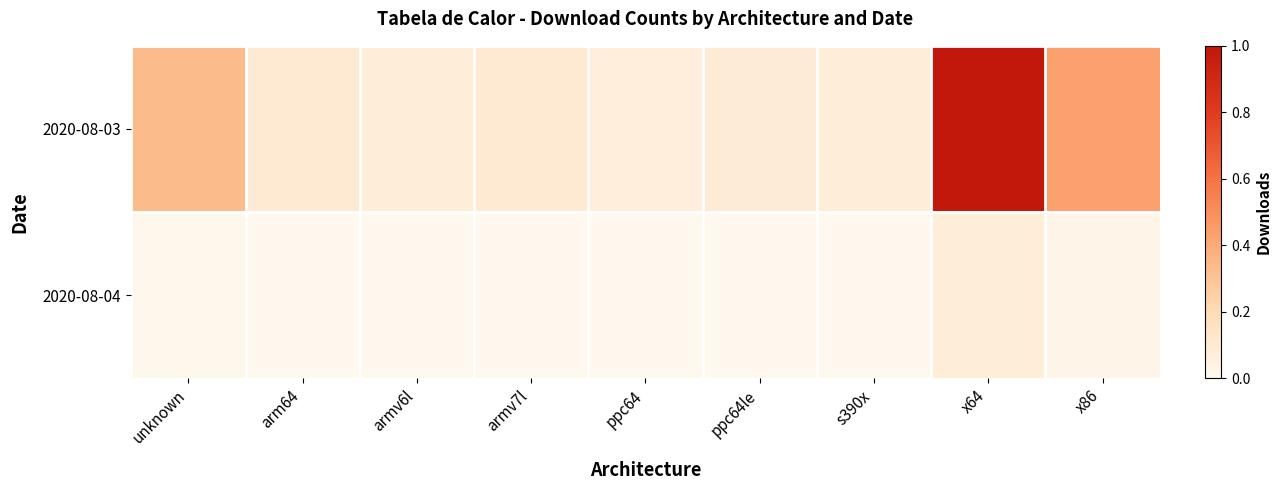

List the series in order of their peak value, highest first.

2020-08-03, 2020-08-04